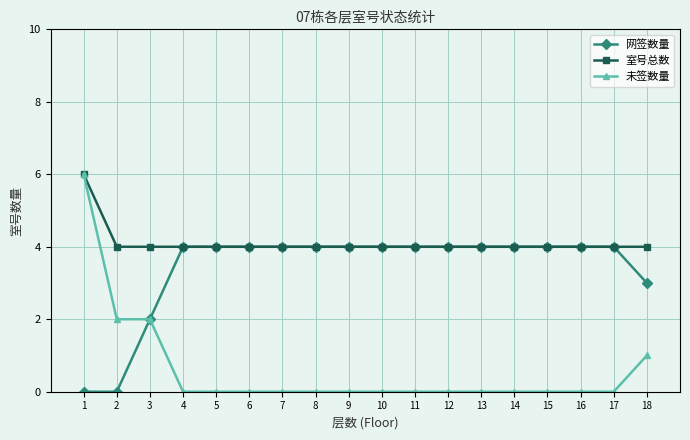

What is the difference between the maximum and minimum values in the 室号总数 series?

2